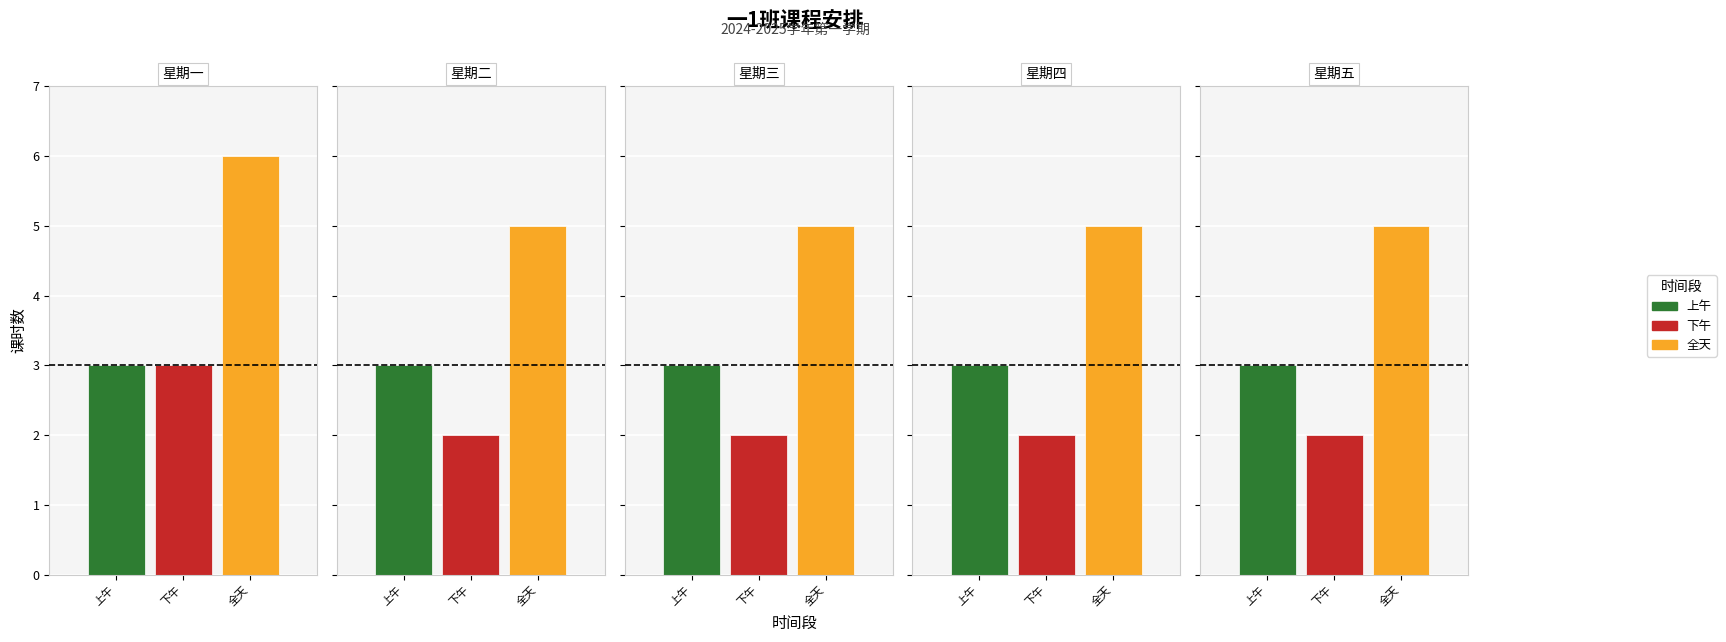

What is the total value across all series at 星期四?

10